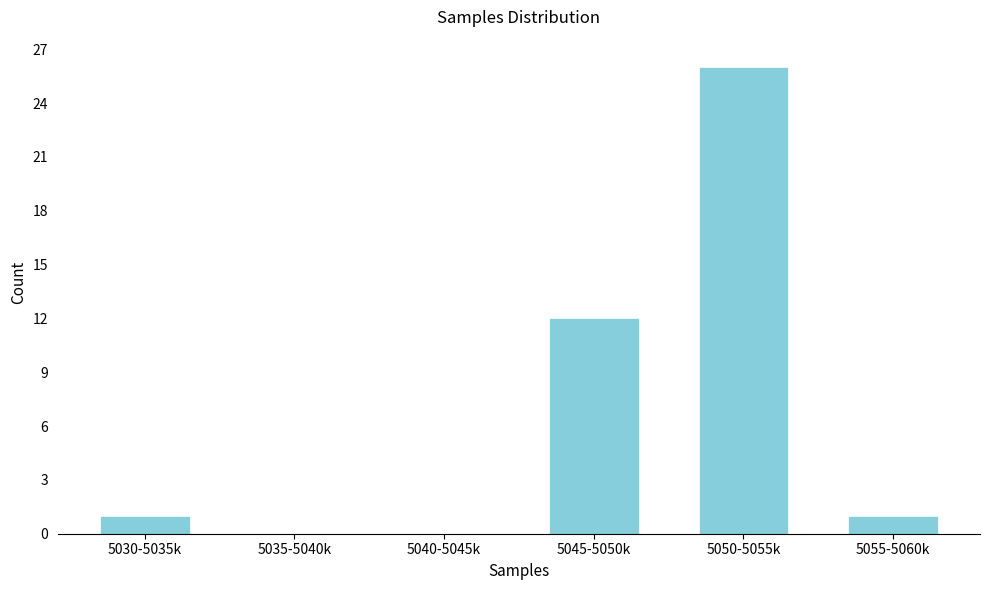

Reading right to left, extract all data points from this chart.

5055-5060k=1	5050-5055k=26	5045-5050k=12	5040-5045k=0	5035-5040k=0	5030-5035k=1